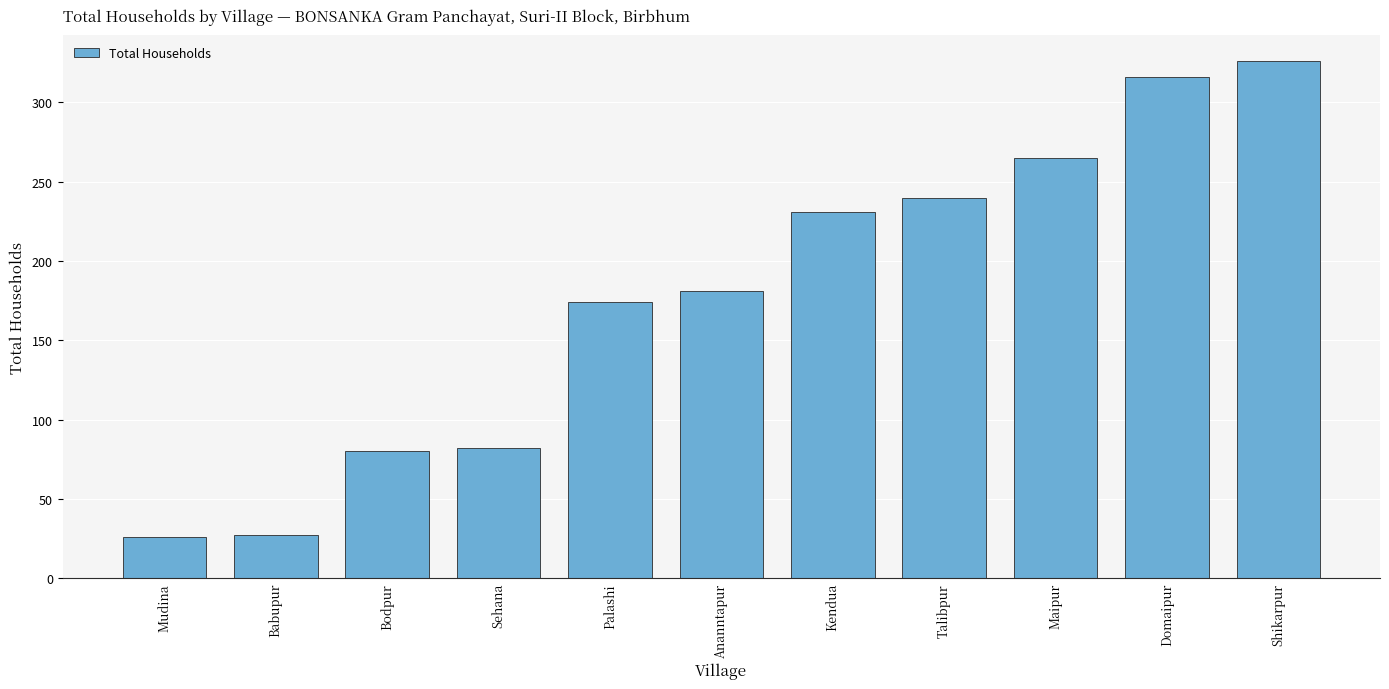

What is the average value?

177